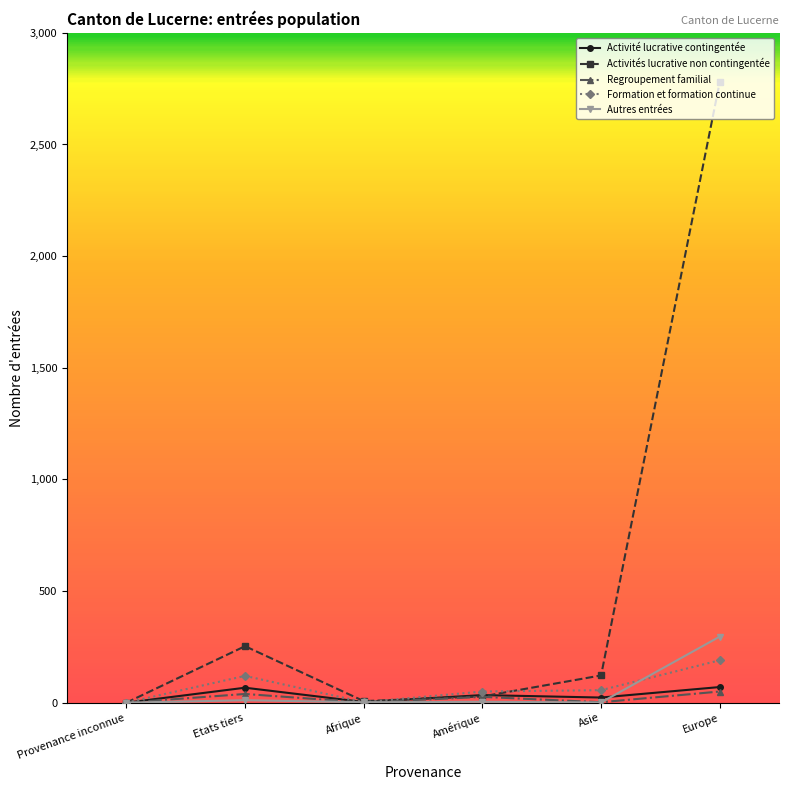

Which series has the largest total across all categories?

Activités lucrative non contingentée